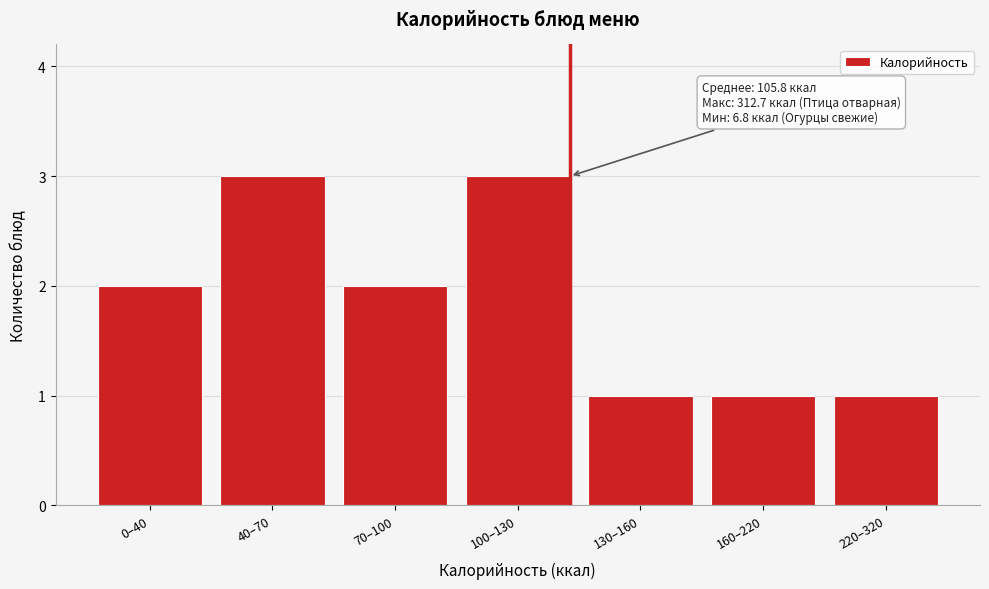

Reading left to right, what are all the values shown in this chart?

0–40=2	40–70=3	70–100=2	100–130=3	130–160=1	160–220=1	220–320=1